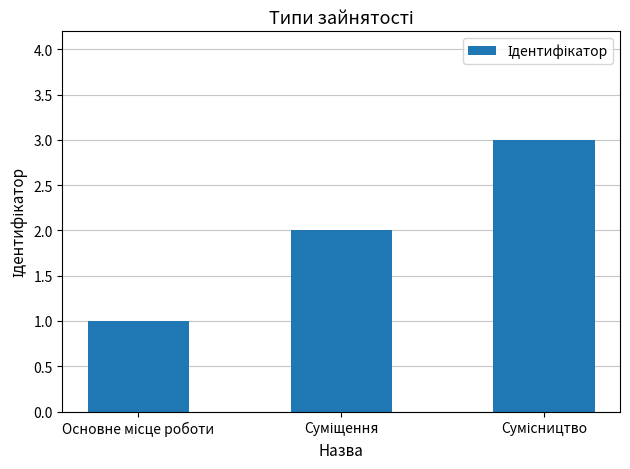

What is the greatest value displayed?

3